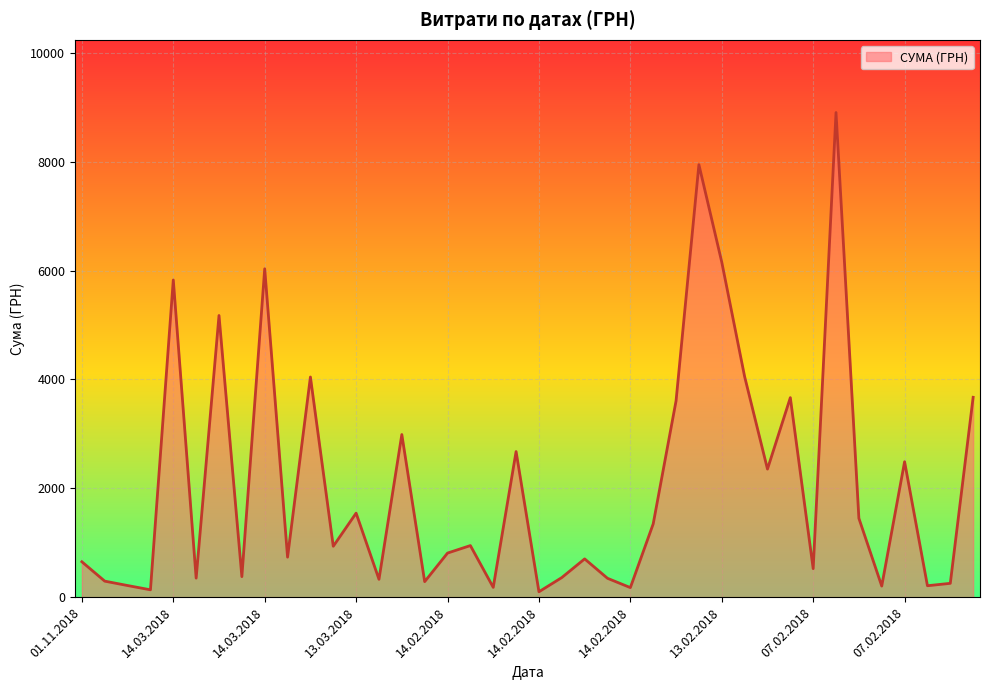

What is the maximum value shown in the chart?

8903.7